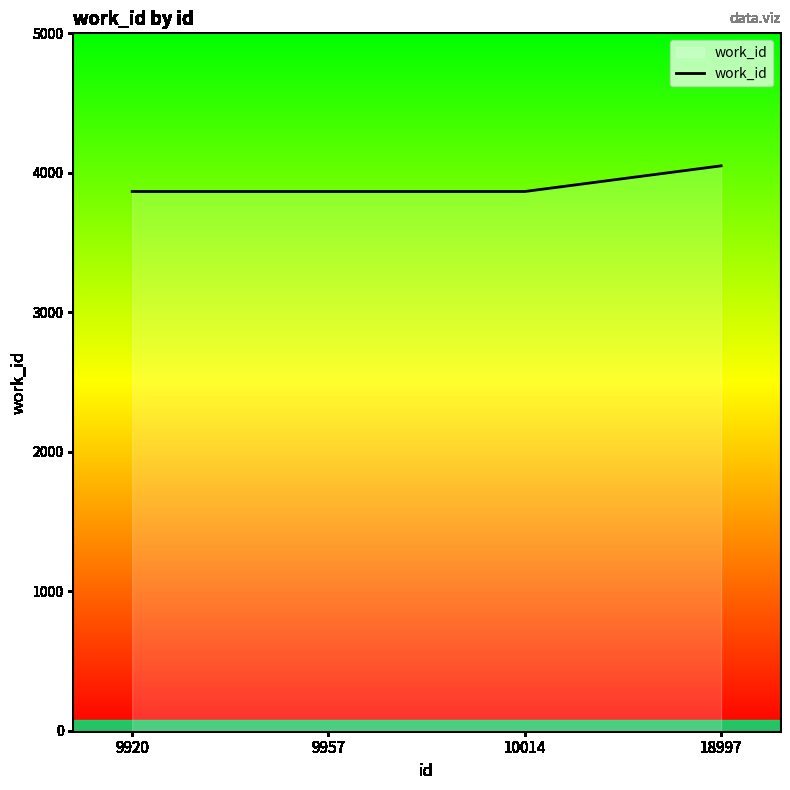

What is the maximum value shown in the chart?

4050